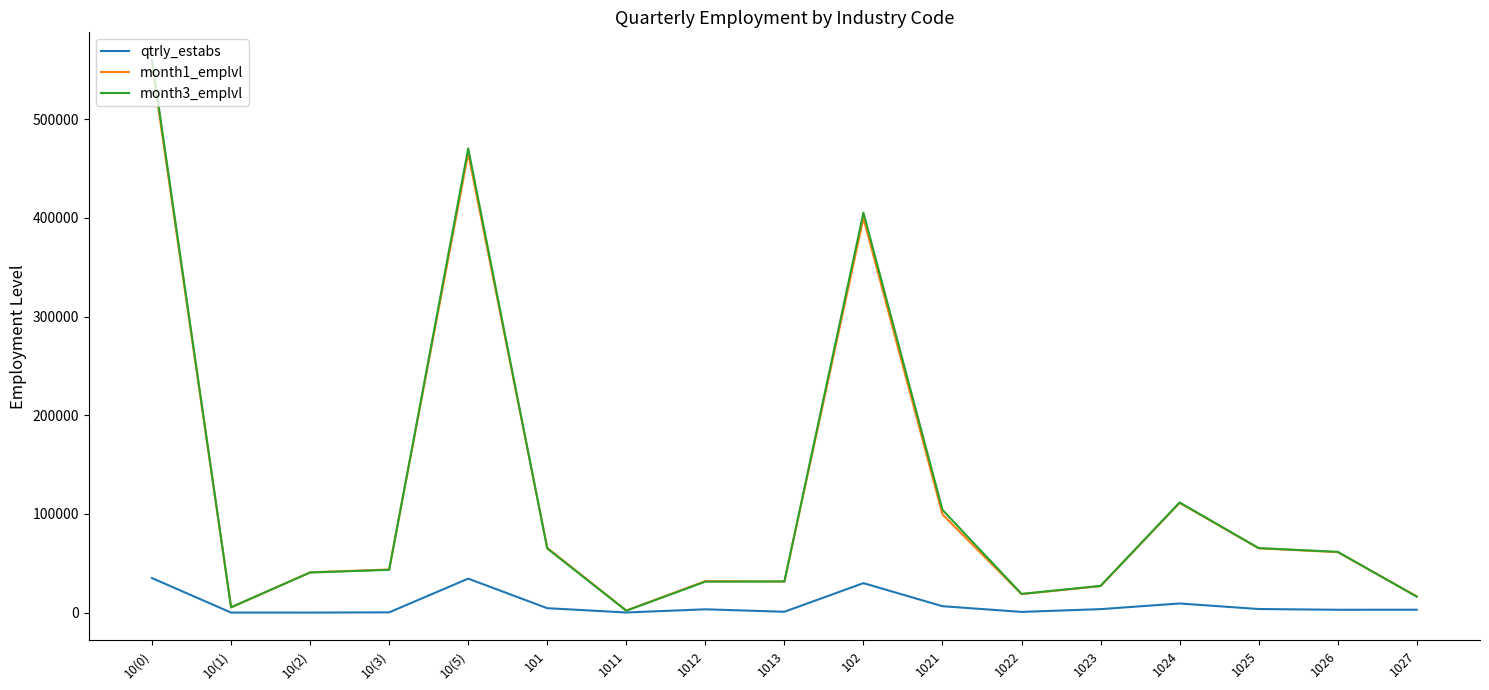

What is the greatest value displayed?

560067